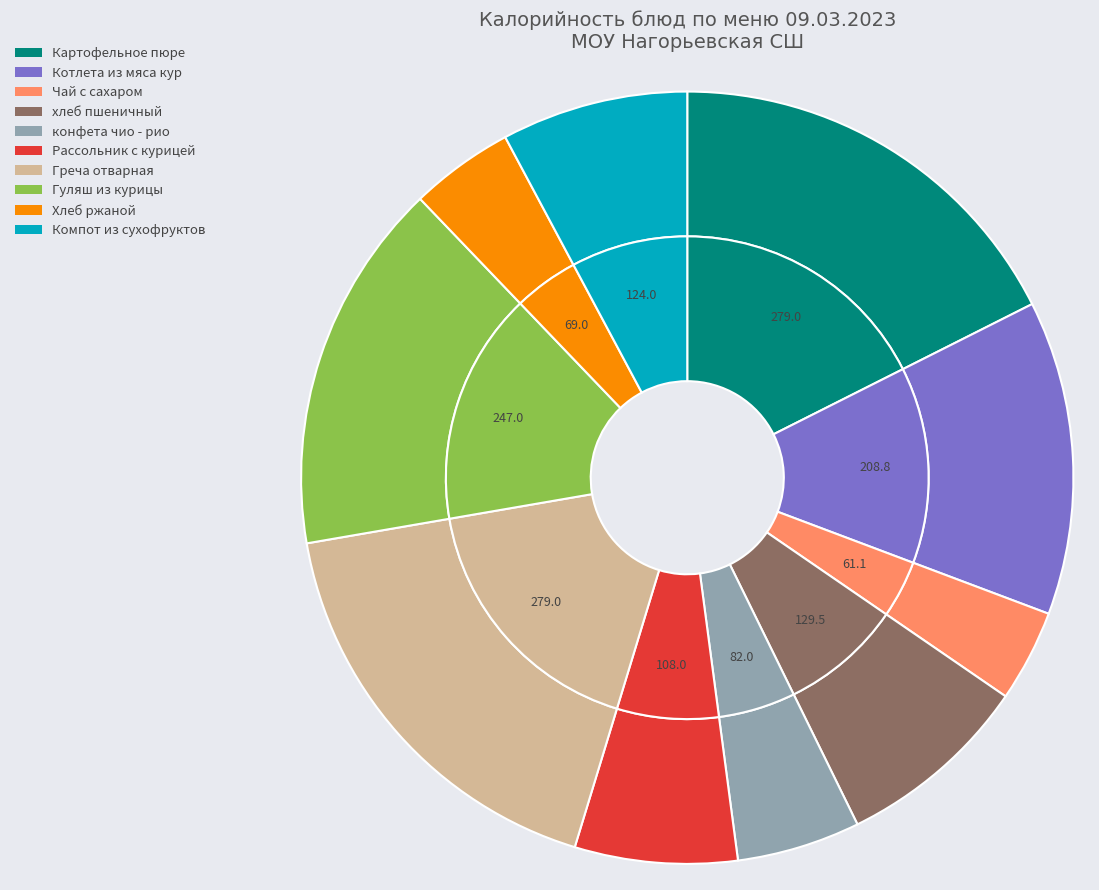

The Рассольник с курицей slice represents 1% of the pie. True or false?

False